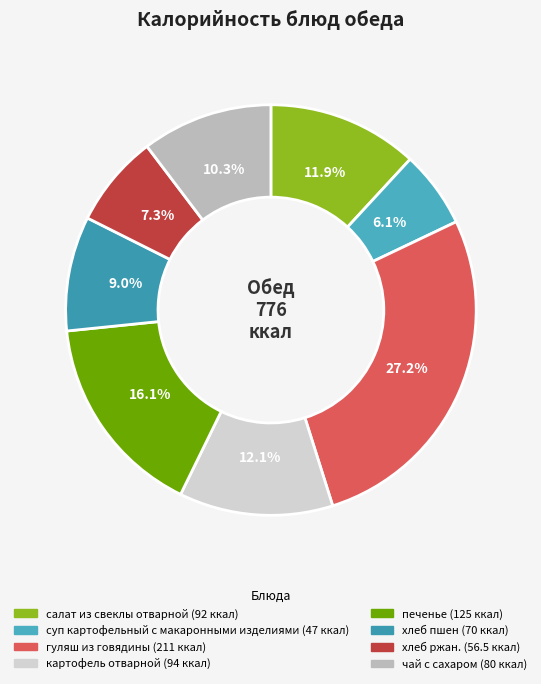

Approximately how many times larger is the value at гуляш из говядины compared to печенье?

1.7